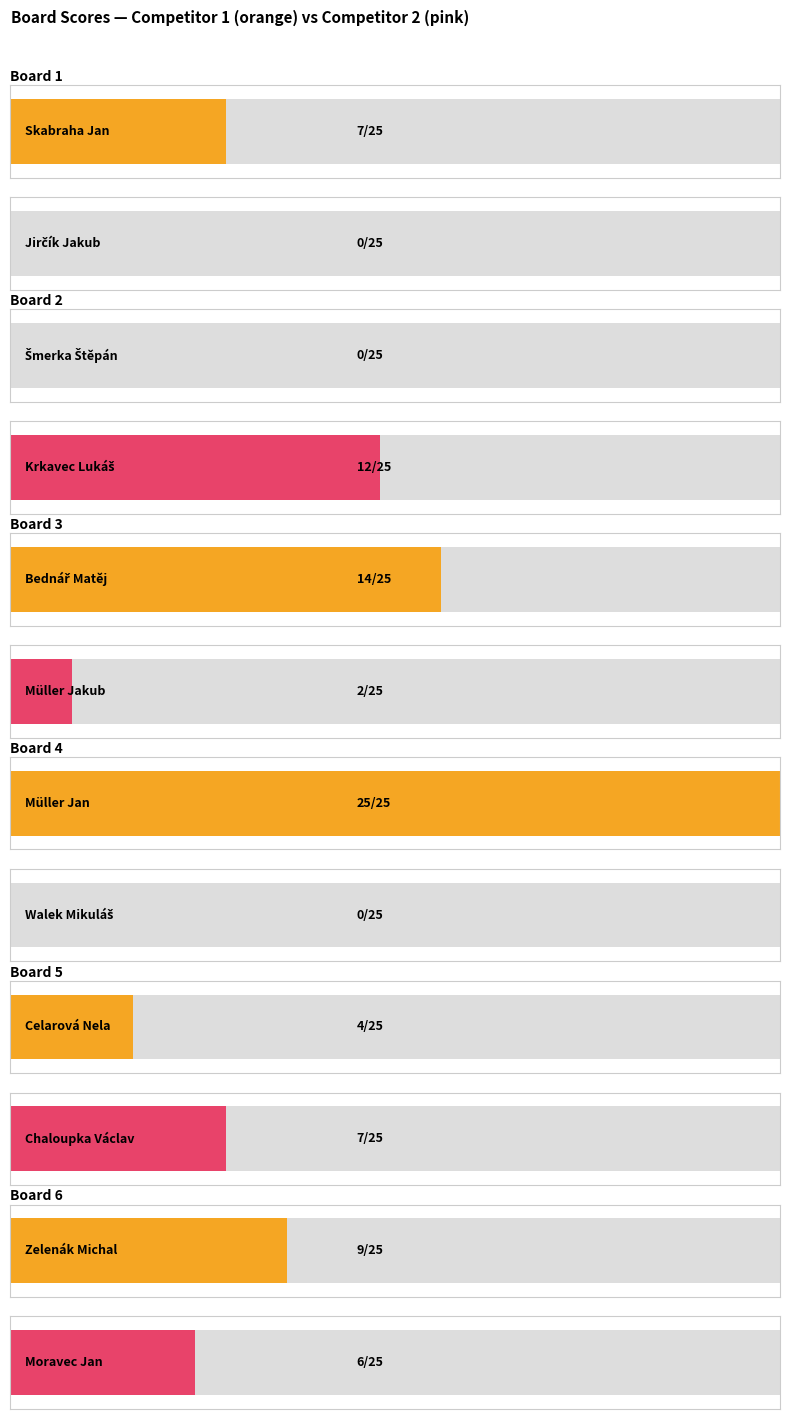

The value of Score 1 at Board 4 is 43. True or false?

False